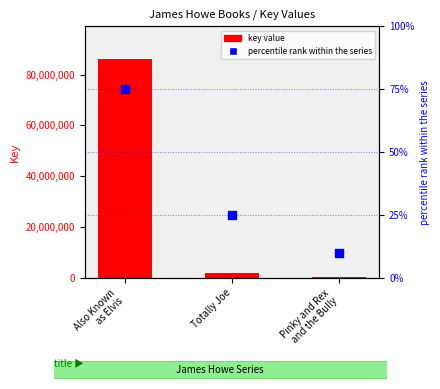

What is the total value across all series at Also Known
as Elvis?

86025892